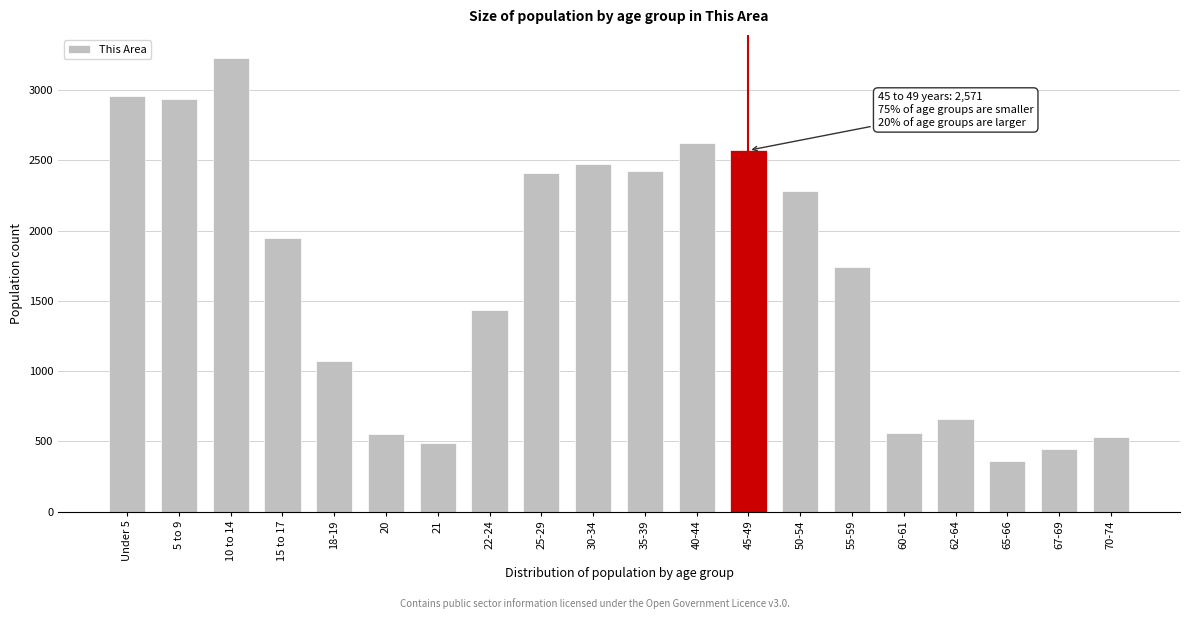

What is the value of the 19th bar from the left?

442